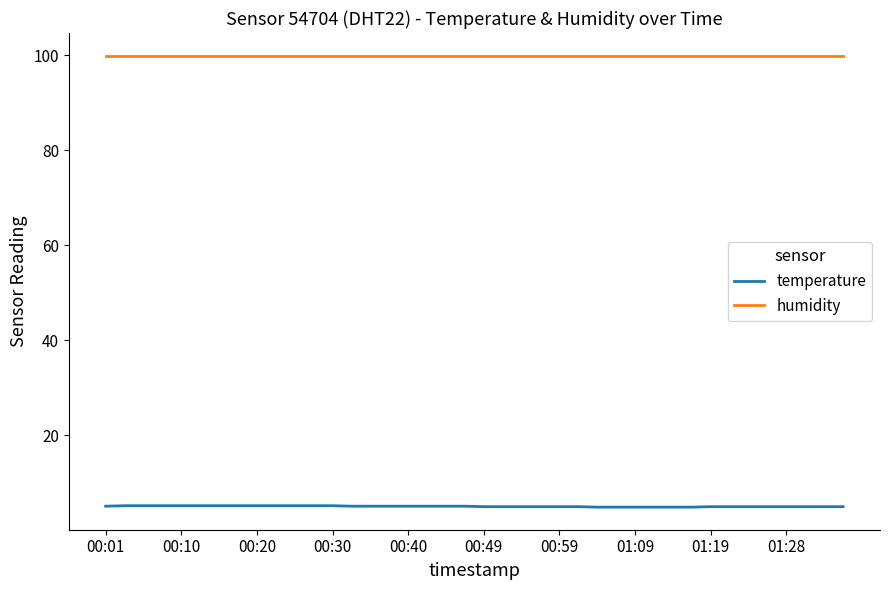

List the series in order of their overall mean, highest first.

humidity, temperature